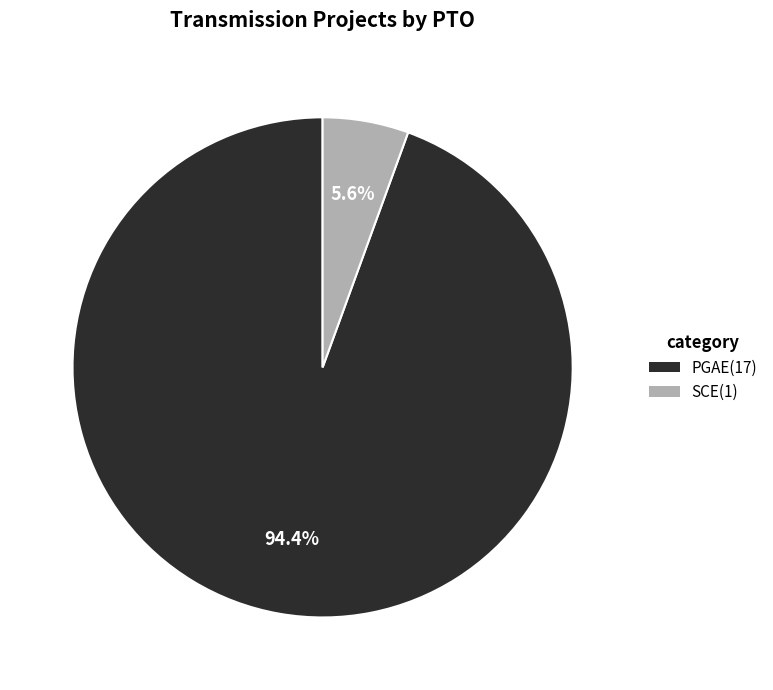

To the nearest percent, what is the combined percentage of SCE and PGAE?

100%